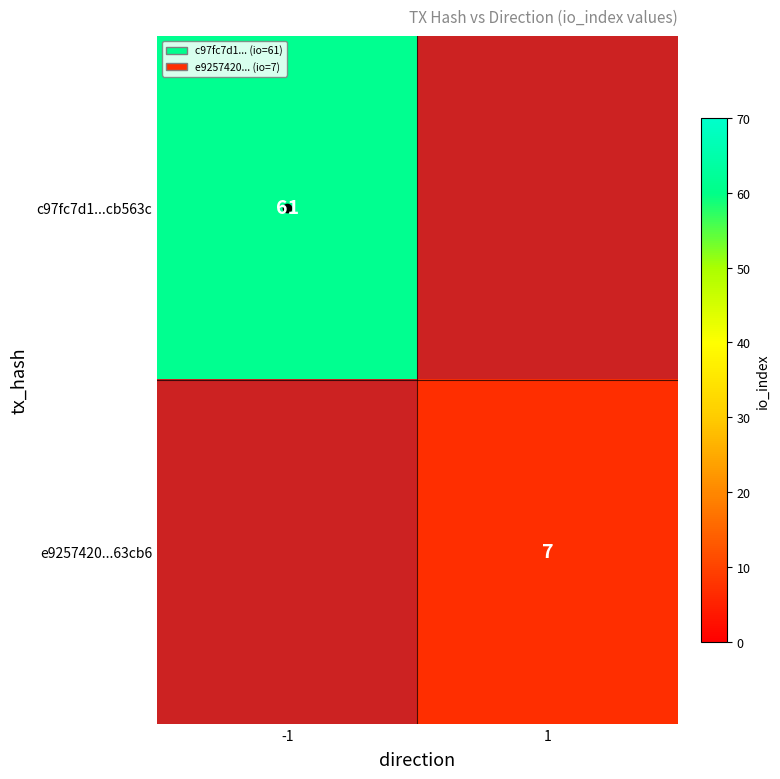

Which category has the lowest value across all series?

1